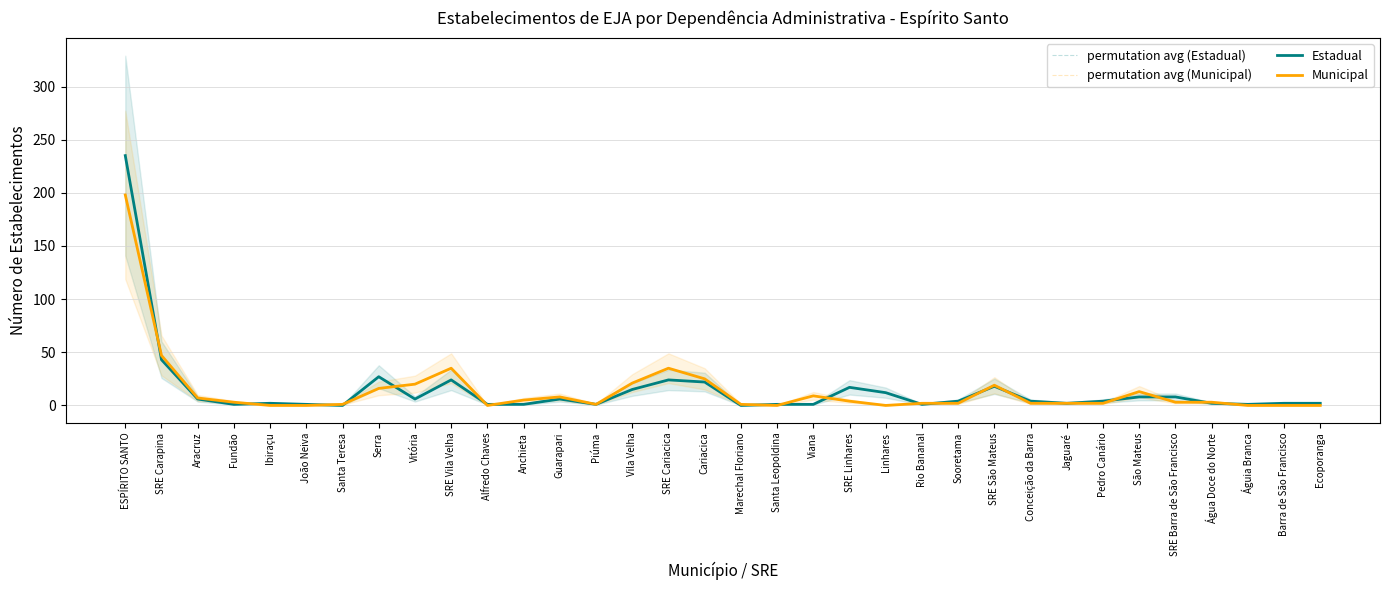

Reading right to left, list all the values displayed in this chart.

permutation avg (Estadual): Ecoporanga=2	Barra de São Francisco=2	Águia Branca=1	Água Doce do Norte=2	SRE Barra de São Francisco=8	São Mateus=8	Pedro Canário=4	Jaguaré=2	Conceição da Barra=4	SRE São Mateus=18	Sooretama=4	Rio Bananal=1	Linhares=12	SRE Linhares=17	Viana=1	Santa Leopoldina=1	Marechal Floriano=0	Cariacica=22	SRE Cariacica=24	Vila Velha=15	Piúma=1	Guarapari=6	Anchieta=1	Alfredo Chaves=1	SRE Vila Velha=24	Vitória=6	Serra=27	Santa Teresa=0	João Neiva=1	Ibiraçu=2	Fundão=1	Aracruz=6	SRE Carapina=43	ESPÍRITO SANTO=235
permutation avg (Municipal): Ecoporanga=0	Barra de São Francisco=0	Águia Branca=0	Água Doce do Norte=3	SRE Barra de São Francisco=3	São Mateus=13	Pedro Canário=2	Jaguaré=2	Conceição da Barra=2	SRE São Mateus=19	Sooretama=2	Rio Bananal=2	Linhares=0	SRE Linhares=4	Viana=9	Santa Leopoldina=0	Marechal Floriano=1	Cariacica=25	SRE Cariacica=35	Vila Velha=21	Piúma=1	Guarapari=8	Anchieta=5	Alfredo Chaves=0	SRE Vila Velha=35	Vitória=20	Serra=16	Santa Teresa=1	João Neiva=0	Ibiraçu=0	Fundão=3	Aracruz=7	SRE Carapina=47	ESPÍRITO SANTO=198
Estadual: Ecoporanga=2	Barra de São Francisco=2	Águia Branca=1	Água Doce do Norte=2	SRE Barra de São Francisco=8	São Mateus=8	Pedro Canário=4	Jaguaré=2	Conceição da Barra=4	SRE São Mateus=18	Sooretama=4	Rio Bananal=1	Linhares=12	SRE Linhares=17	Viana=1	Santa Leopoldina=1	Marechal Floriano=0	Cariacica=22	SRE Cariacica=24	Vila Velha=15	Piúma=1	Guarapari=6	Anchieta=1	Alfredo Chaves=1	SRE Vila Velha=24	Vitória=6	Serra=27	Santa Teresa=0	João Neiva=1	Ibiraçu=2	Fundão=1	Aracruz=6	SRE Carapina=43	ESPÍRITO SANTO=235
Municipal: Ecoporanga=0	Barra de São Francisco=0	Águia Branca=0	Água Doce do Norte=3	SRE Barra de São Francisco=3	São Mateus=13	Pedro Canário=2	Jaguaré=2	Conceição da Barra=2	SRE São Mateus=19	Sooretama=2	Rio Bananal=2	Linhares=0	SRE Linhares=4	Viana=9	Santa Leopoldina=0	Marechal Floriano=1	Cariacica=25	SRE Cariacica=35	Vila Velha=21	Piúma=1	Guarapari=8	Anchieta=5	Alfredo Chaves=0	SRE Vila Velha=35	Vitória=20	Serra=16	Santa Teresa=1	João Neiva=0	Ibiraçu=0	Fundão=3	Aracruz=7	SRE Carapina=47	ESPÍRITO SANTO=198